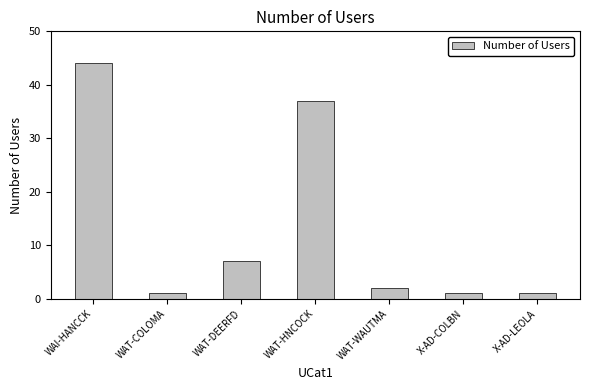

What is the difference between the maximum and minimum values?

43